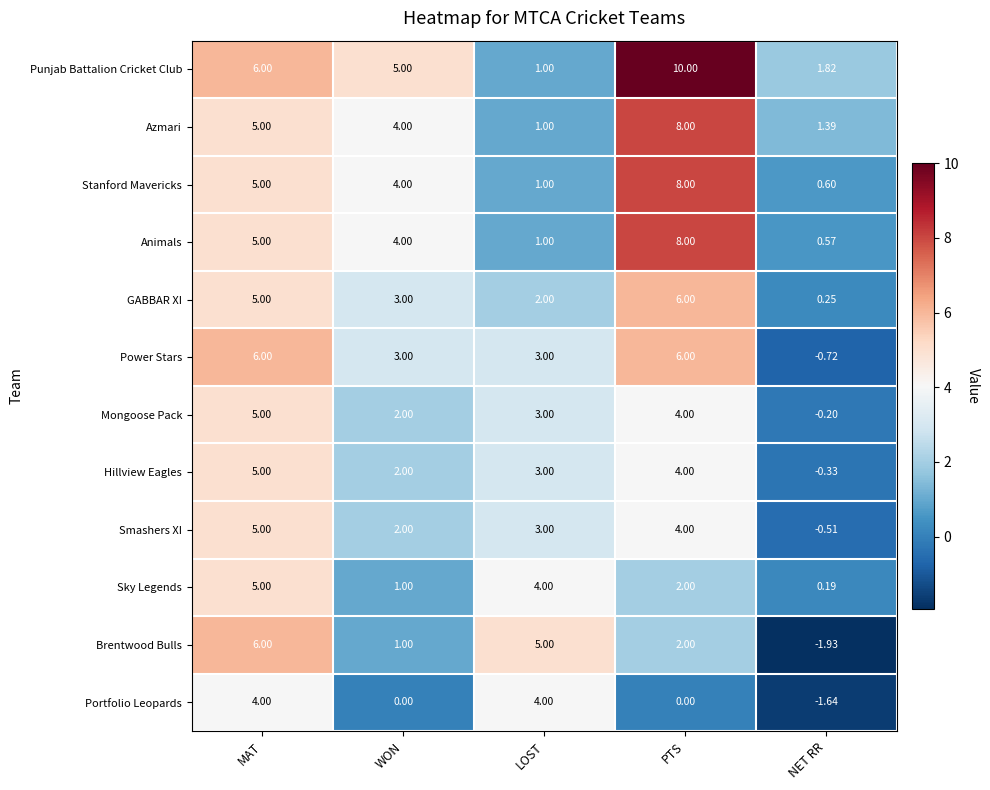

Which series changed the most between WON and PTS?

Punjab Battalion Cricket Club